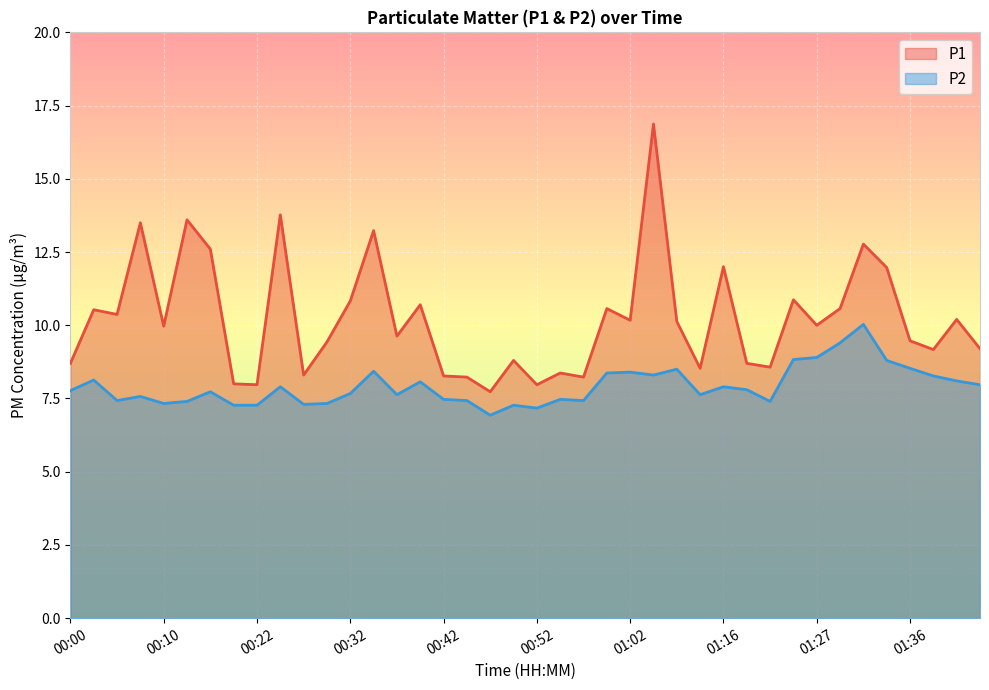

Does the chart display data point markers on the line(s)?

No